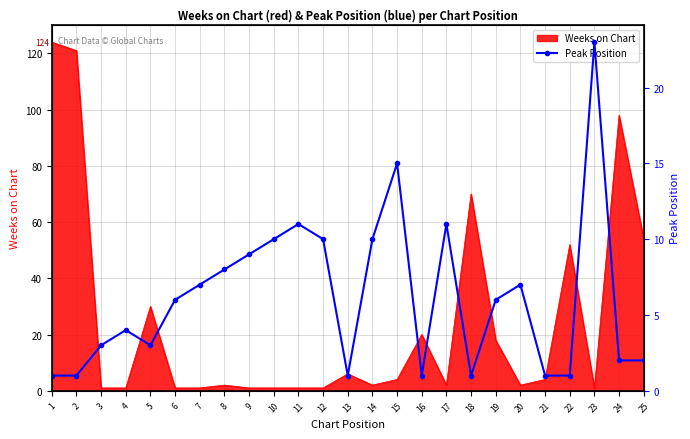

Reading left to right, extract all data points from this chart.

1=1	2=1	3=3	4=4	5=3	6=6	7=7	8=8	9=9	10=10	11=11	12=10	13=1	14=10	15=15	16=1	17=11	18=1	19=6	20=7	21=1	22=1	23=23	24=2	25=2